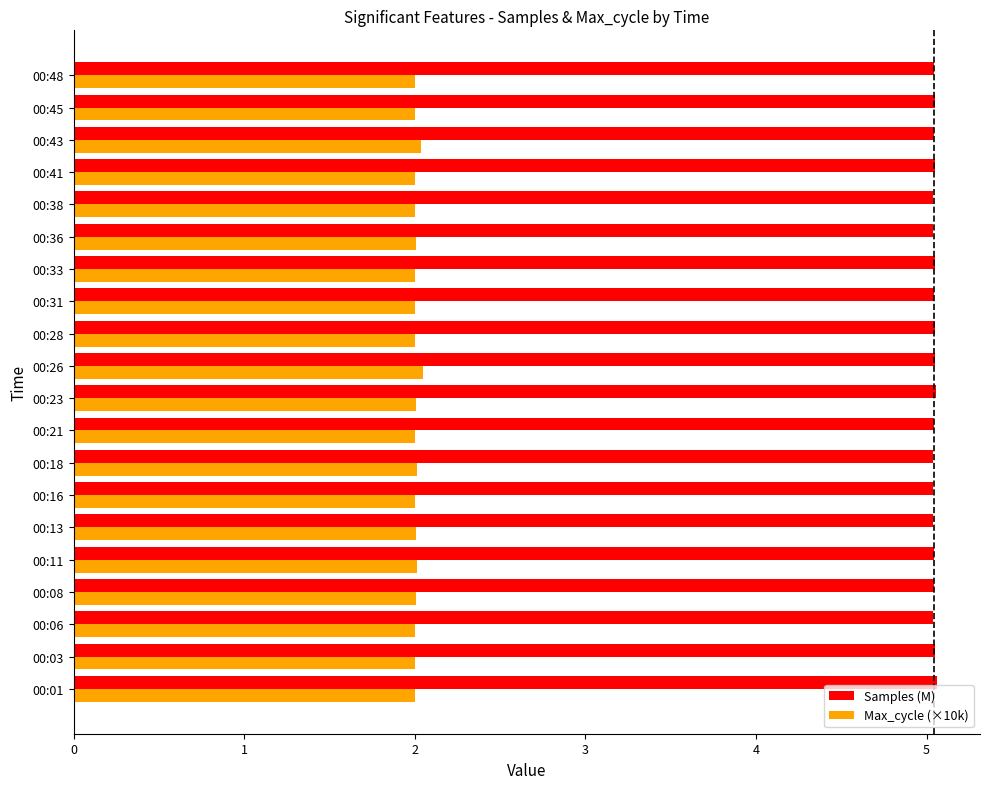

What is the total value across all series at 00:33?

7.1